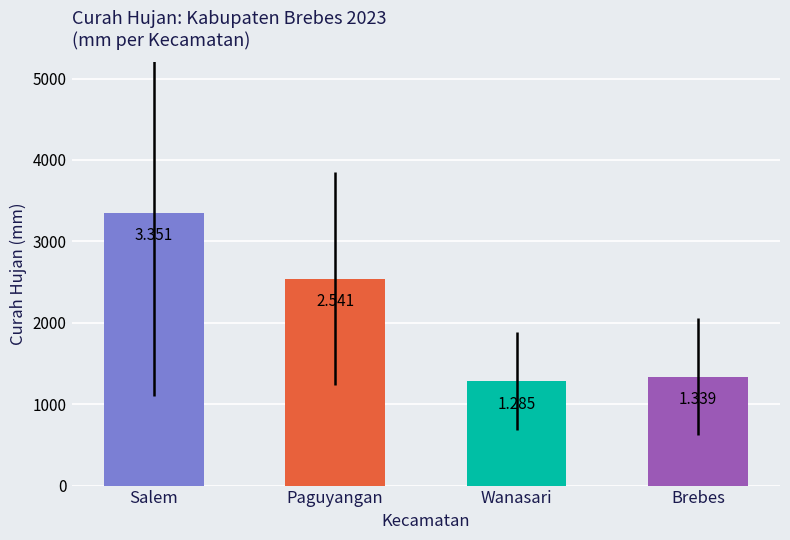

The Bantarkawung series shows 1583 at 2022. True or false?

False